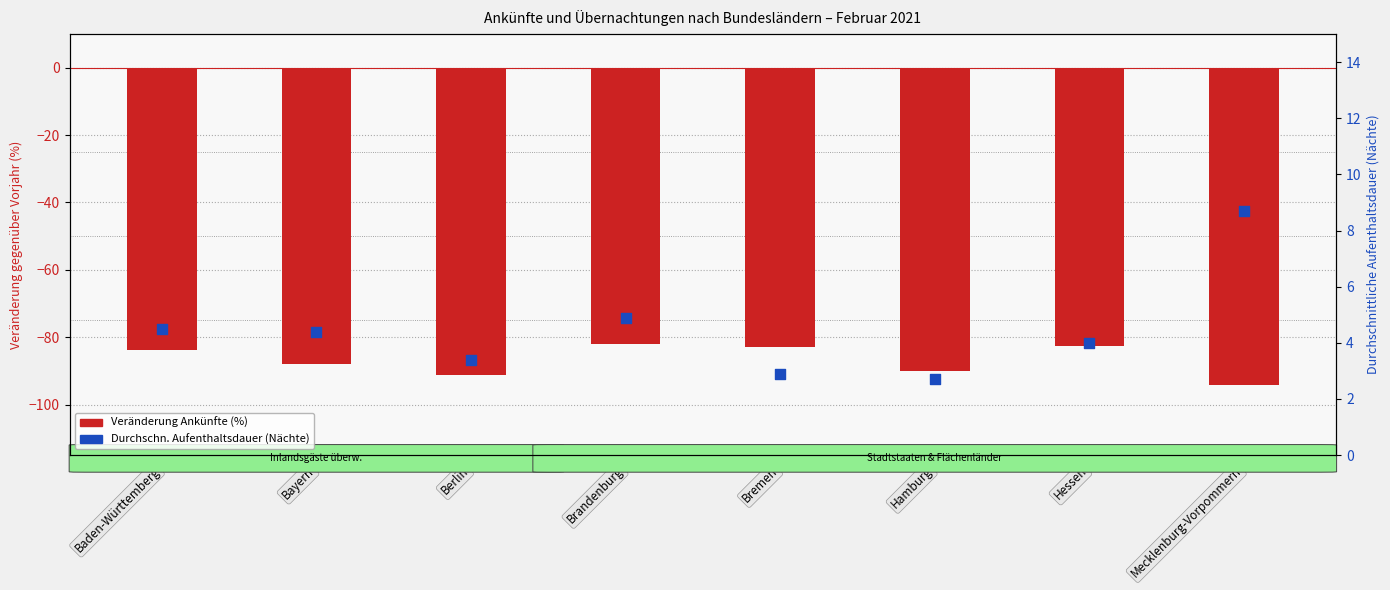

What are all the series names shown in the legend?

Veränderung Ankünfte (%), Durchschn. Aufenthaltsdauer